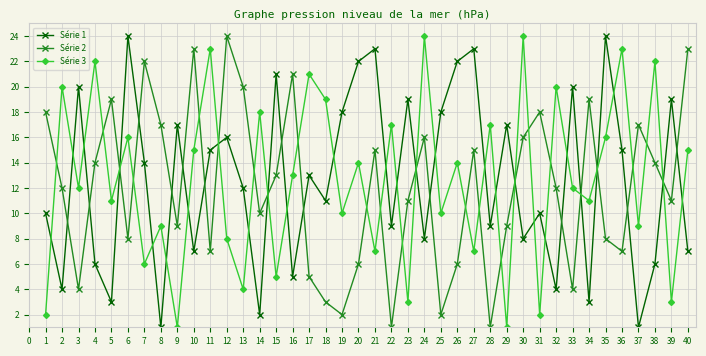

True or false: Série 3 has more than 1 points higher than both neighbors.

True